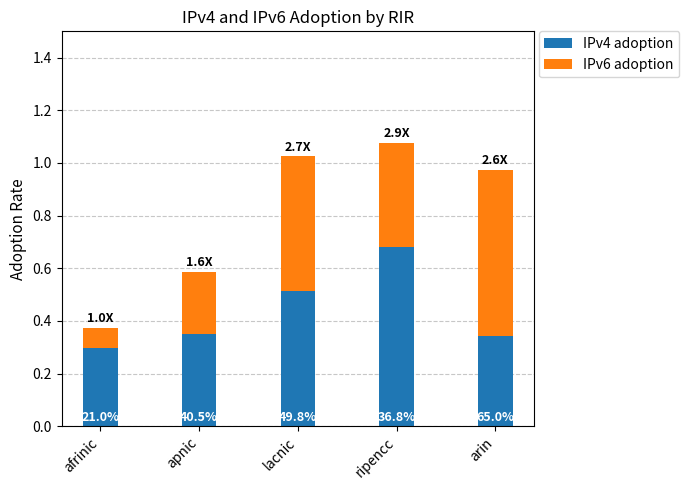

What are all the series names shown in the legend?

IPv4 adoption, IPv6 adoption